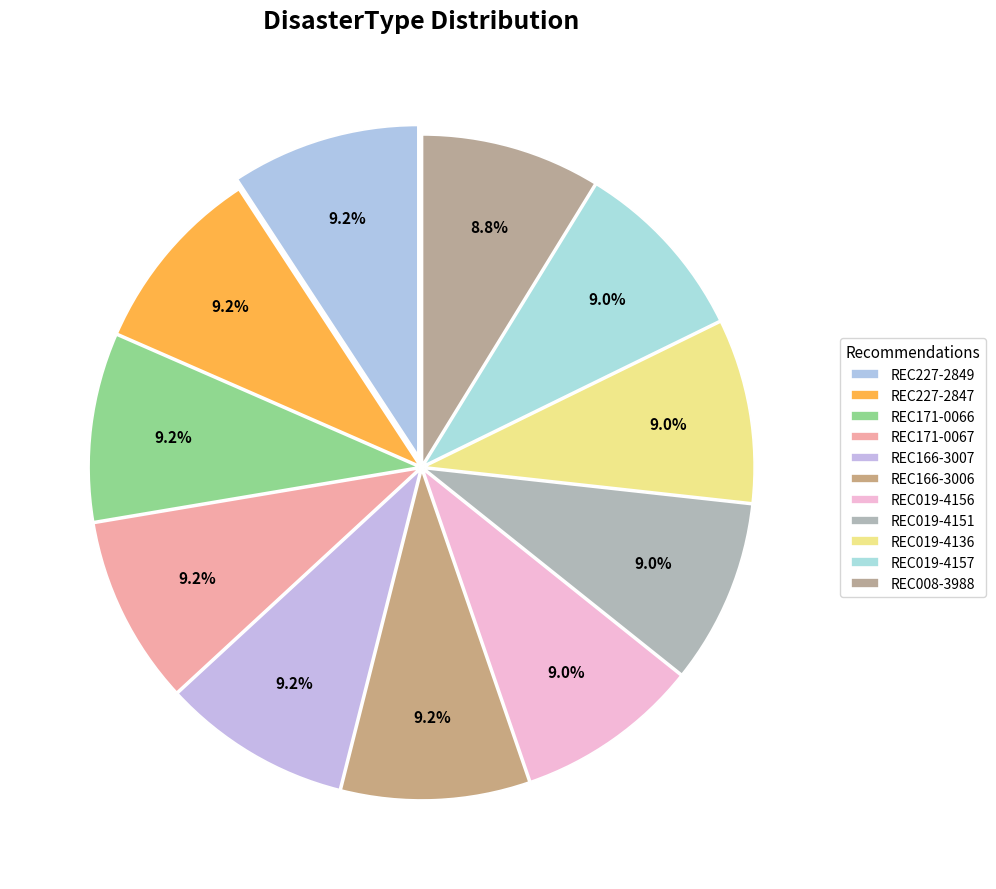

True or false: REC227-2849 accounts for 9% of the total.

True